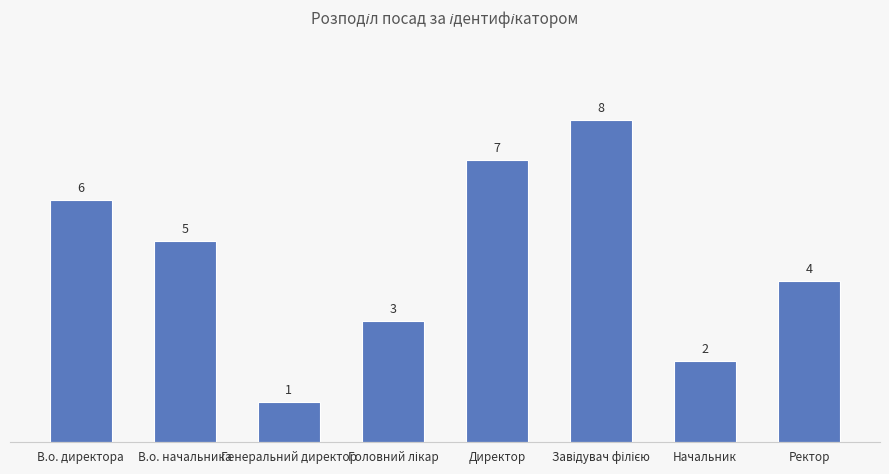

Reading left to right, list all the values displayed in this chart.

6	5	1	3	7	8	2	4